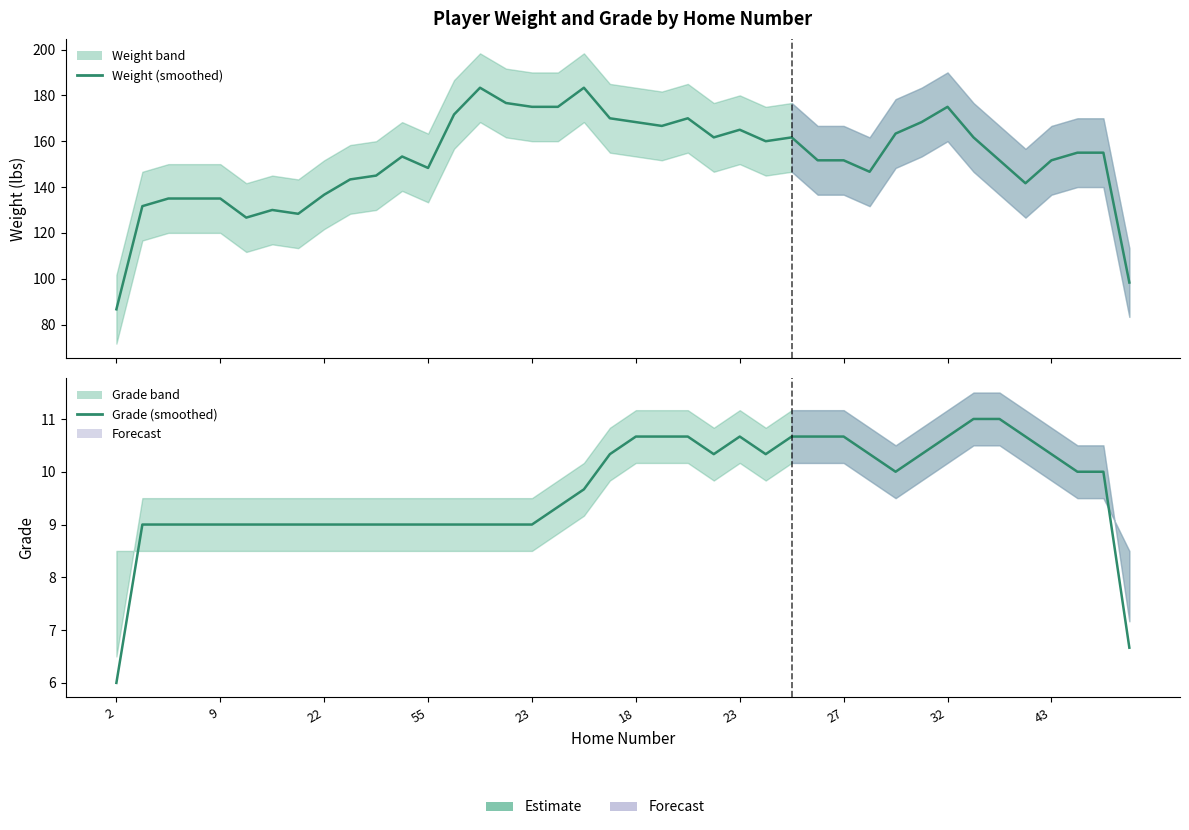

Where is Weight nearest to the value 135?

22